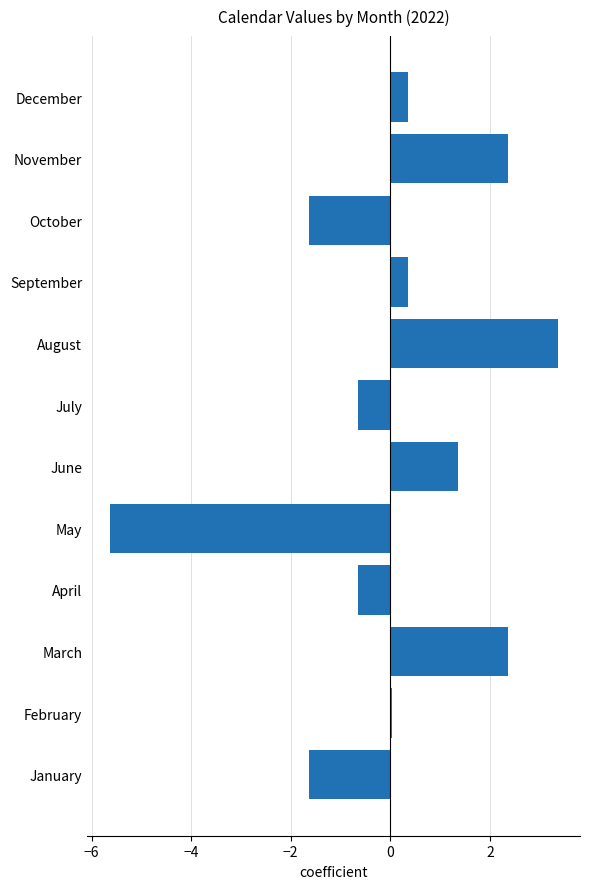

What value does the data have at May?

-5.6